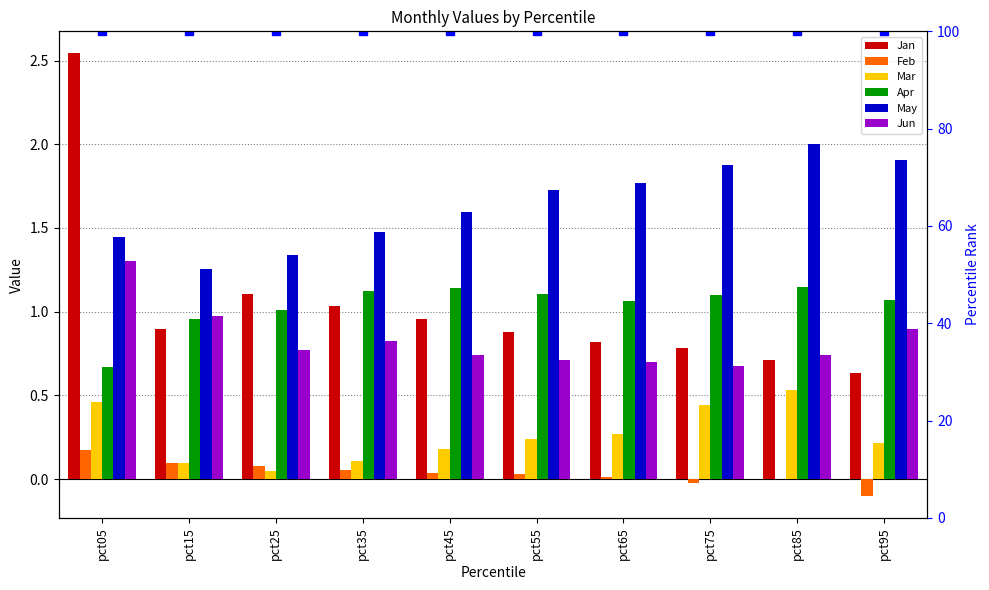

How many bars are there in each group?

6